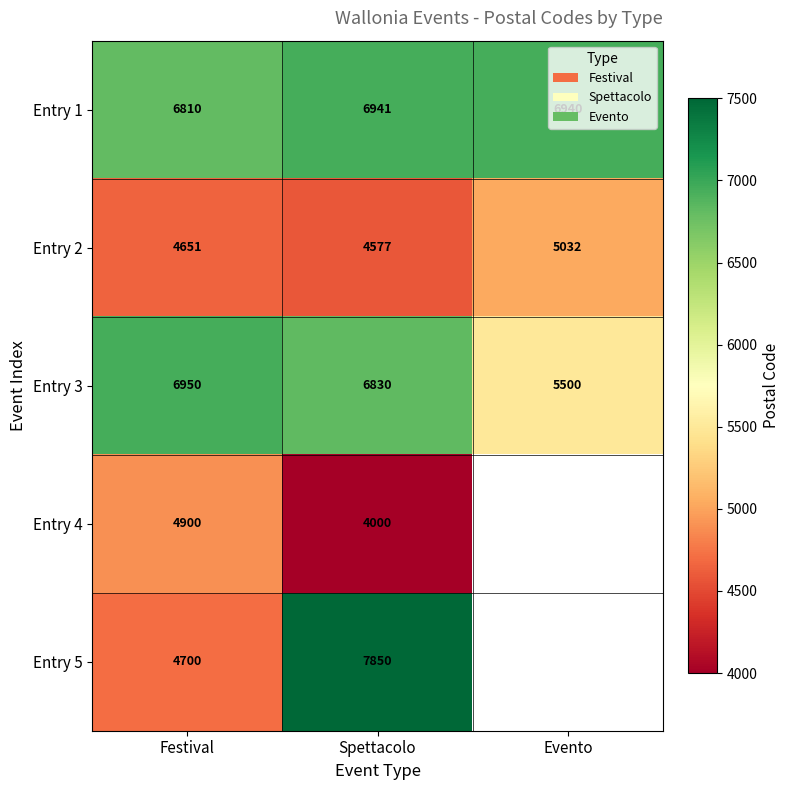

At which label is Entry 3 closest to 6225?

Spettacolo